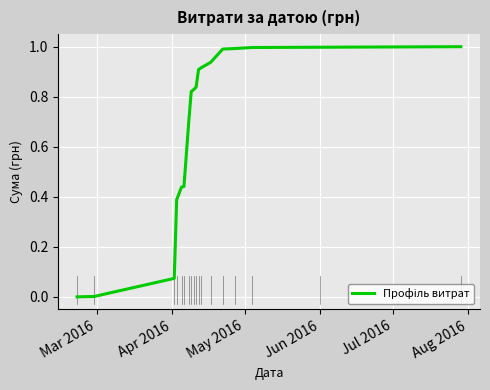

What is the difference between the maximum and minimum values?

1.0